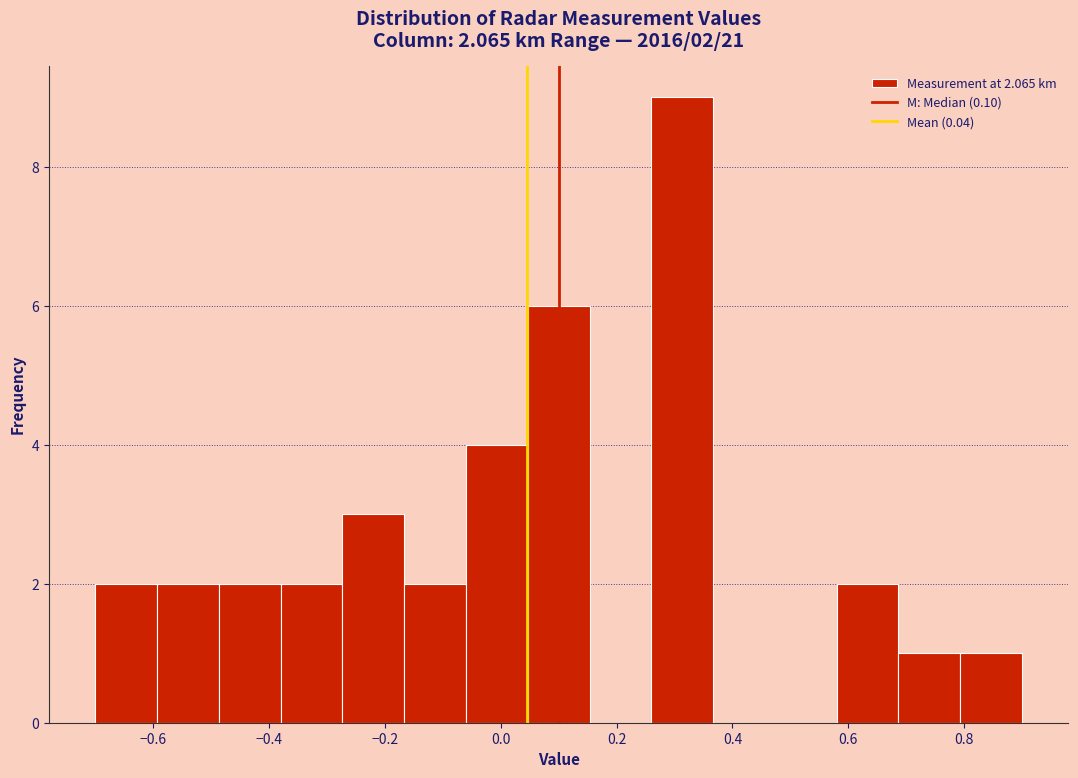

Which range on the x-axis has the tallest bar?

0.26 to 0.36